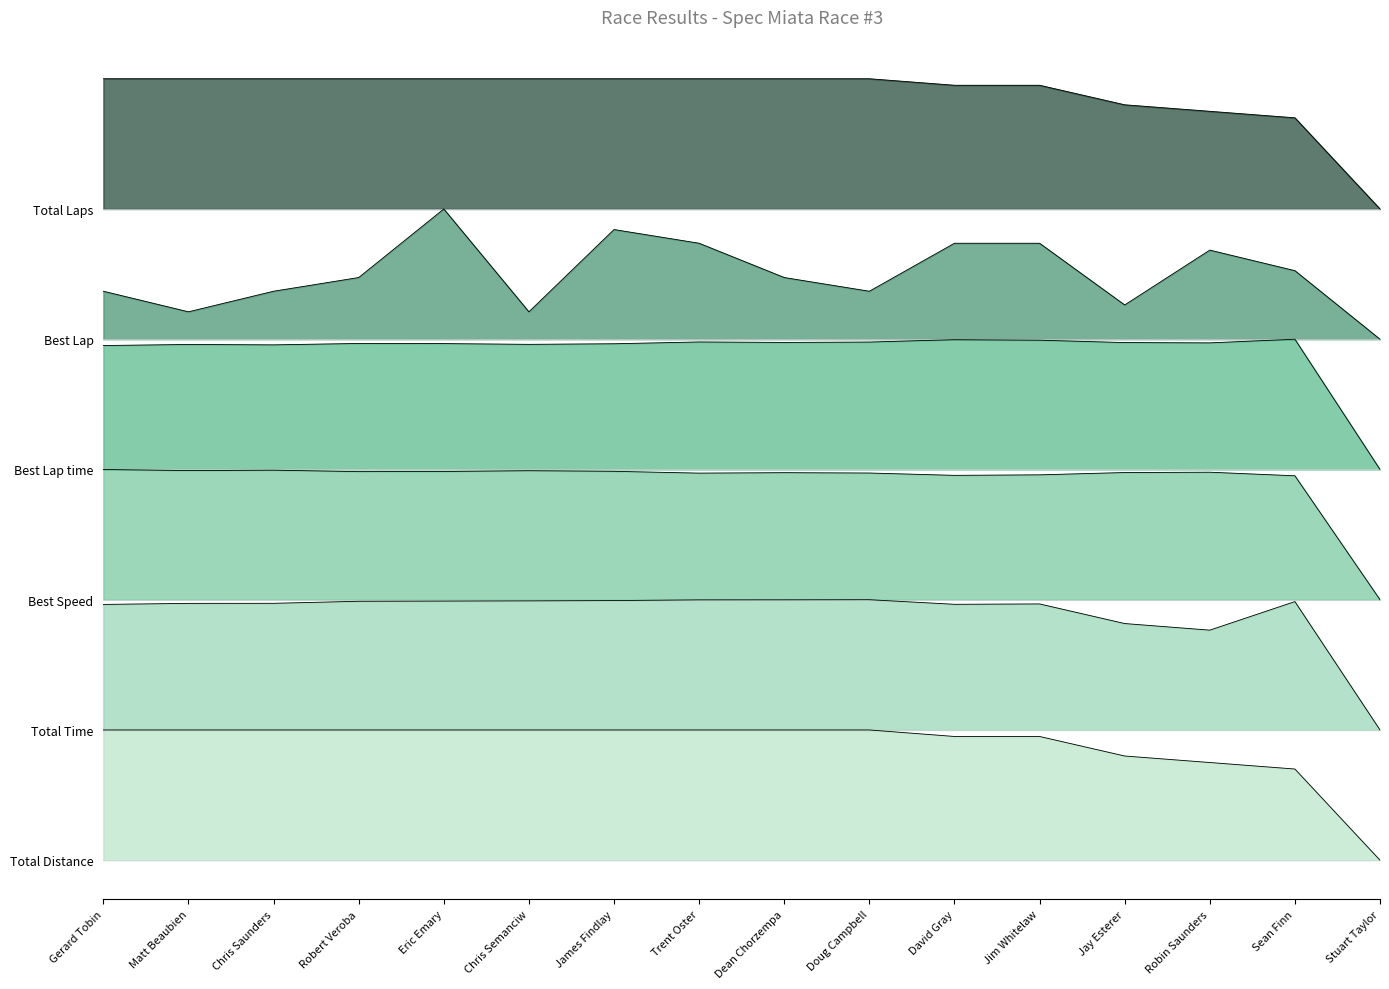

True or false: Total Laps and Best Lap cross at least once.

False